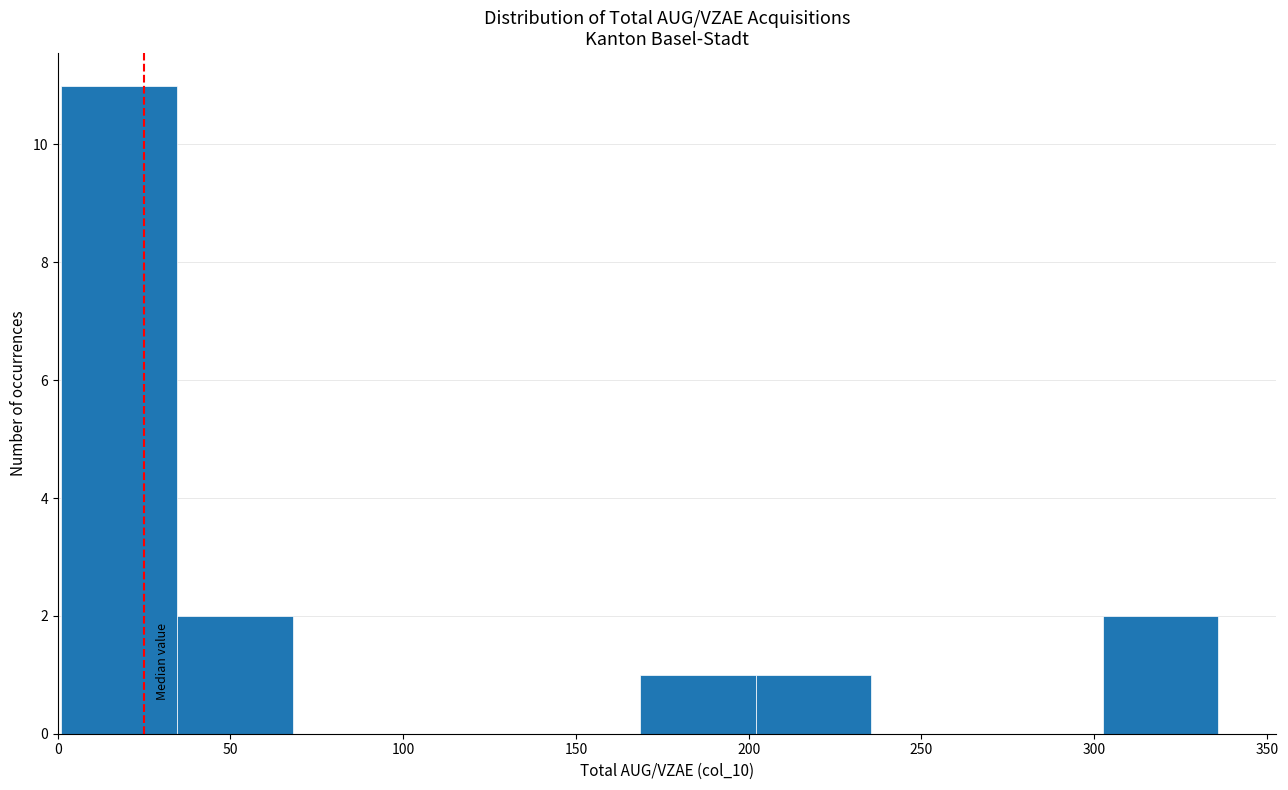

Reading left to right, transcribe this chart: for each bar, give the range it covers on the x-axis and its height. Neither the bar edges nor the heights are printed on the chart, so give them approximately, as read against the axes.

1.0 to 34.5: 11
34.5 to 68.0: 2
68.0 to 101.5: 0
101.5 to 135.0: 0
135.0 to 168.5: 0
168.5 to 202.0: 1
202.0 to 235.5: 1
235.5 to 269.0: 0
269.0 to 302.5: 0
302.5 to 336.0: 2